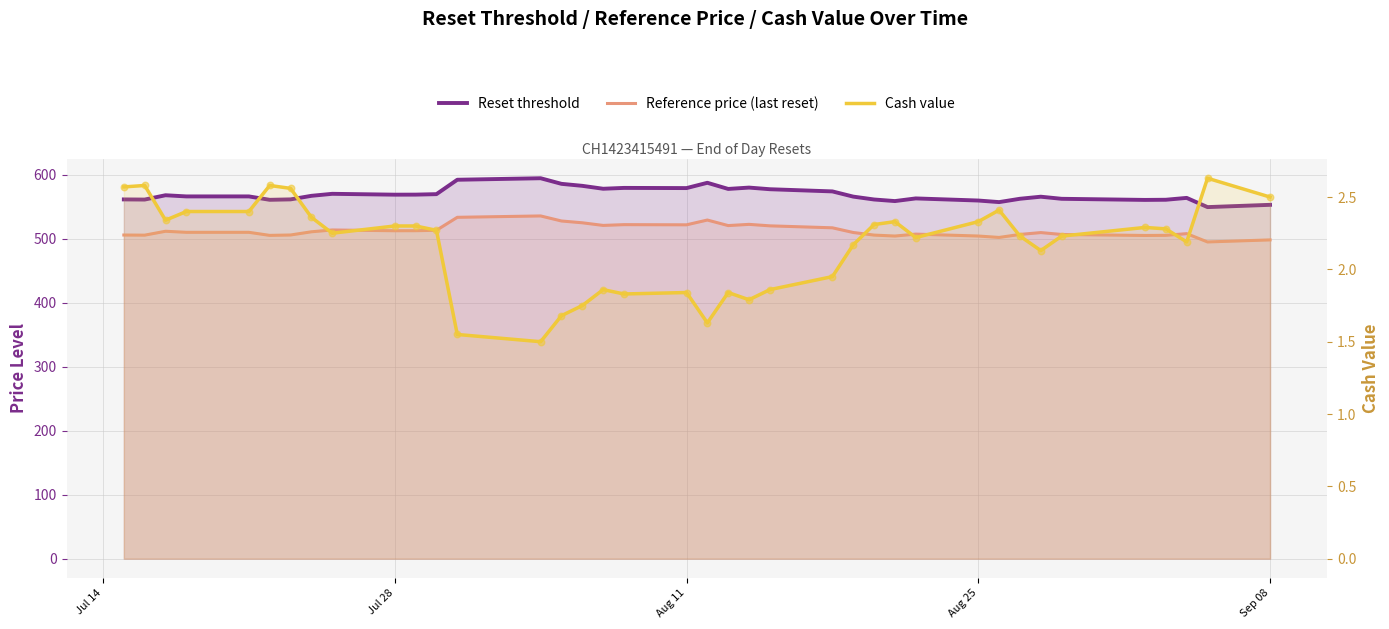

Which series has the widest spread of Y values?

Reset threshold